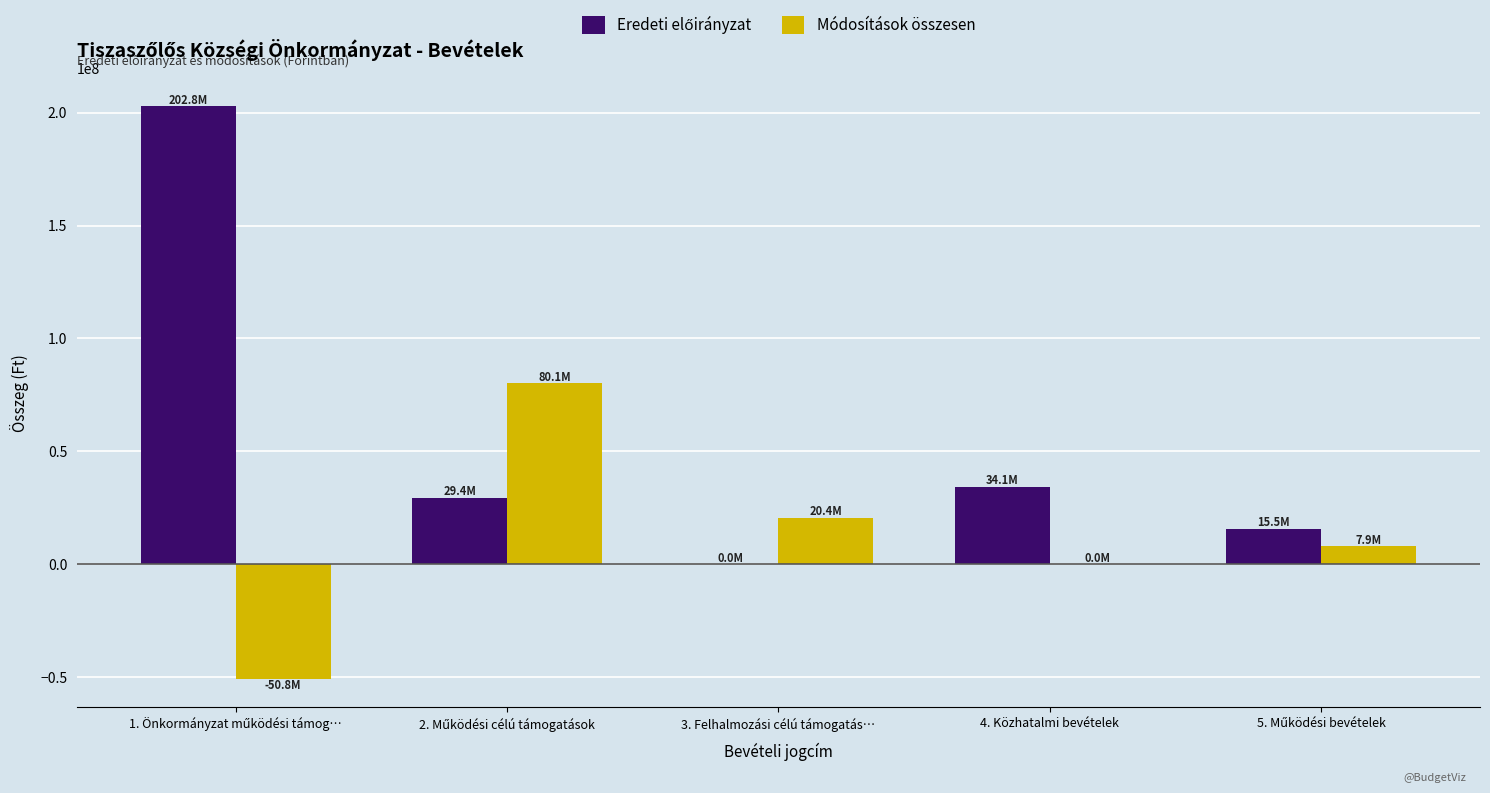

What is the greatest value displayed?

202845625